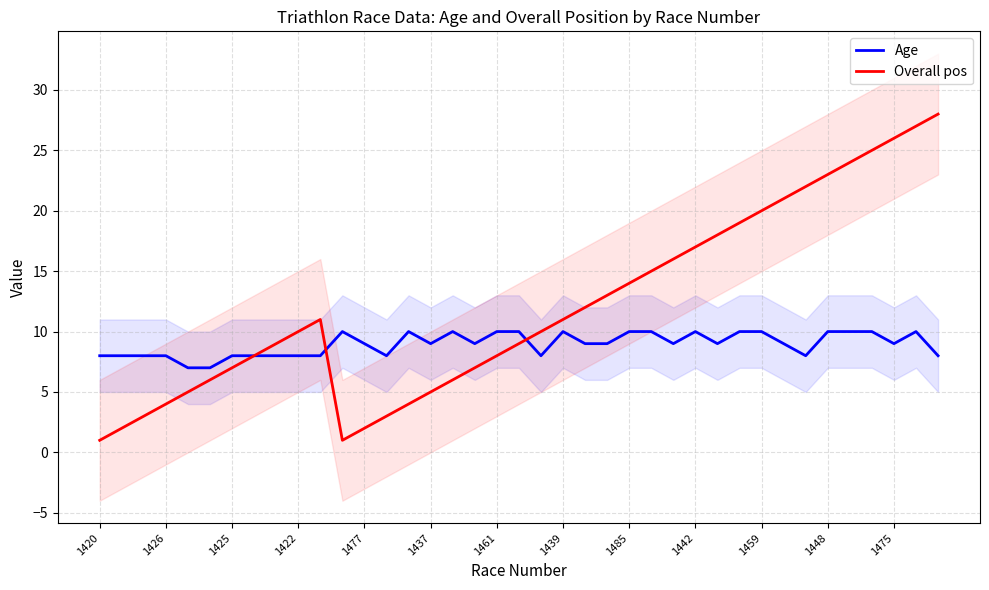

At how many categories does at least one series exceed 13?

15